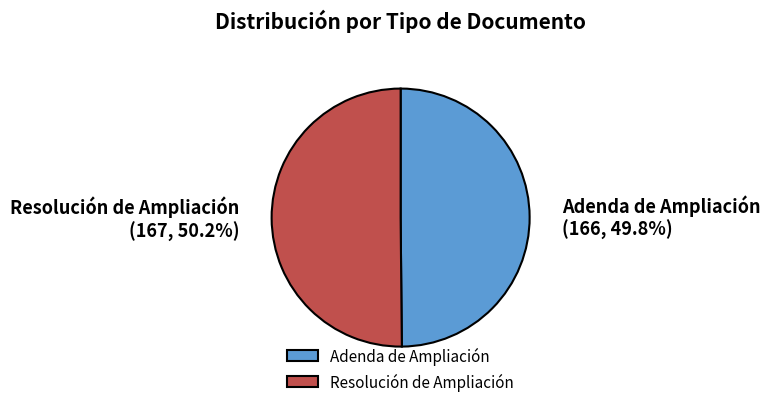

What percentage do Adenda de Ampliación and Resolución de Ampliación together represent?

100.0%